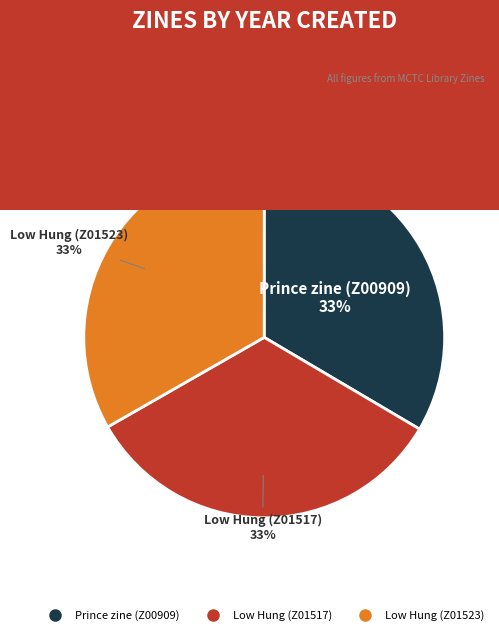

Do Prince zine (Z00909) and Low Hung (Z01523) together represent more than half of the pie?

Yes